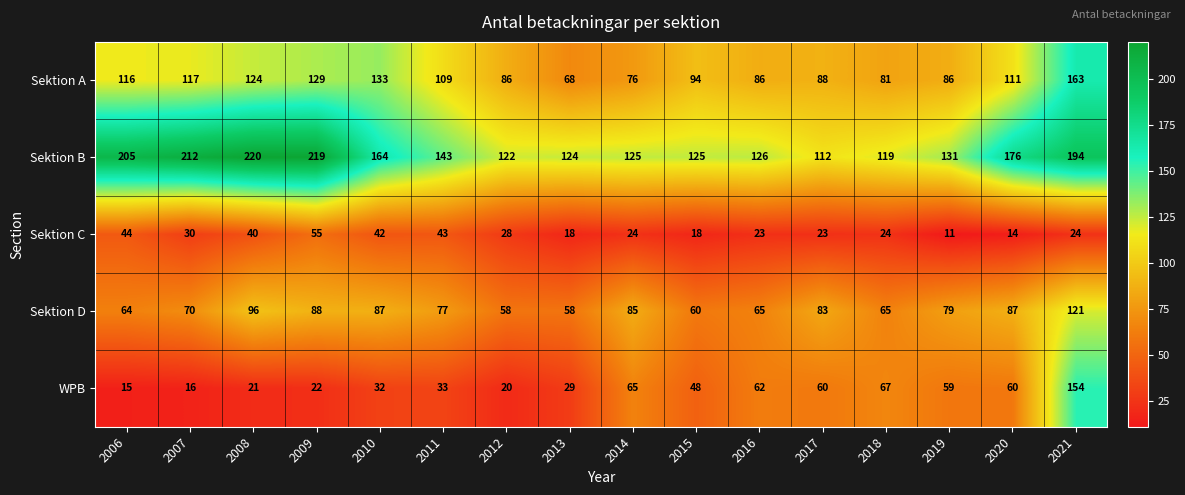

Which category has the highest value across all series?

2008